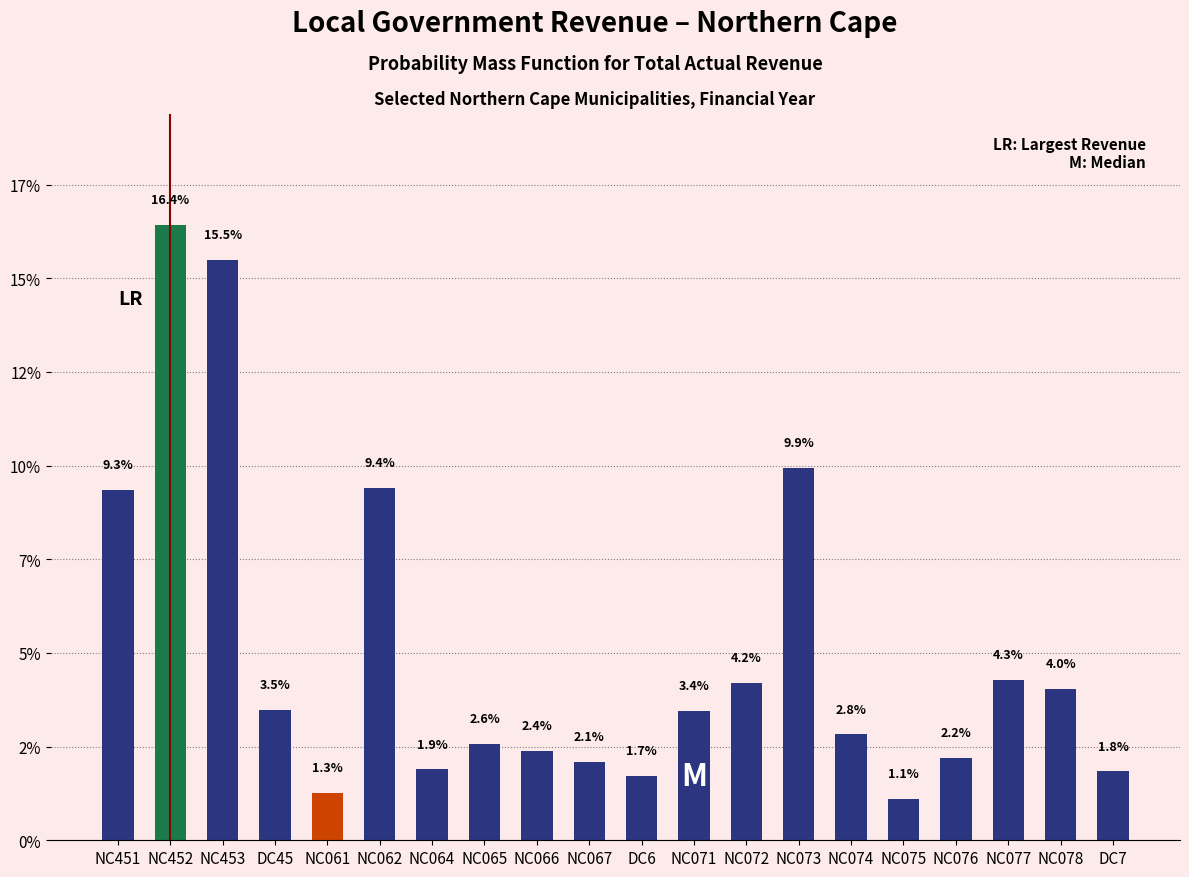

Does the chart contain any negative values?

No